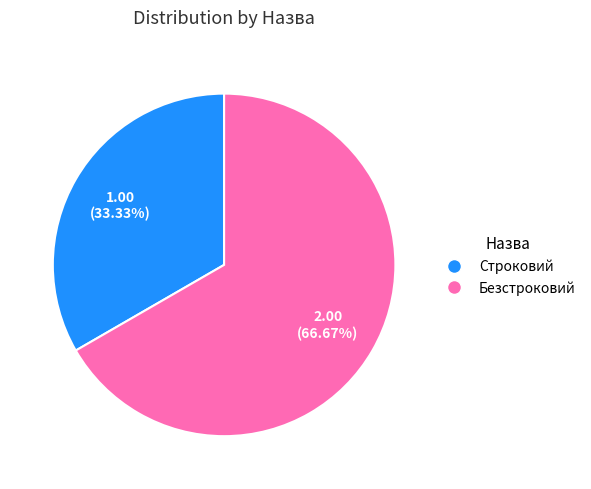

To the nearest percent, what is the average slice percentage?

50%